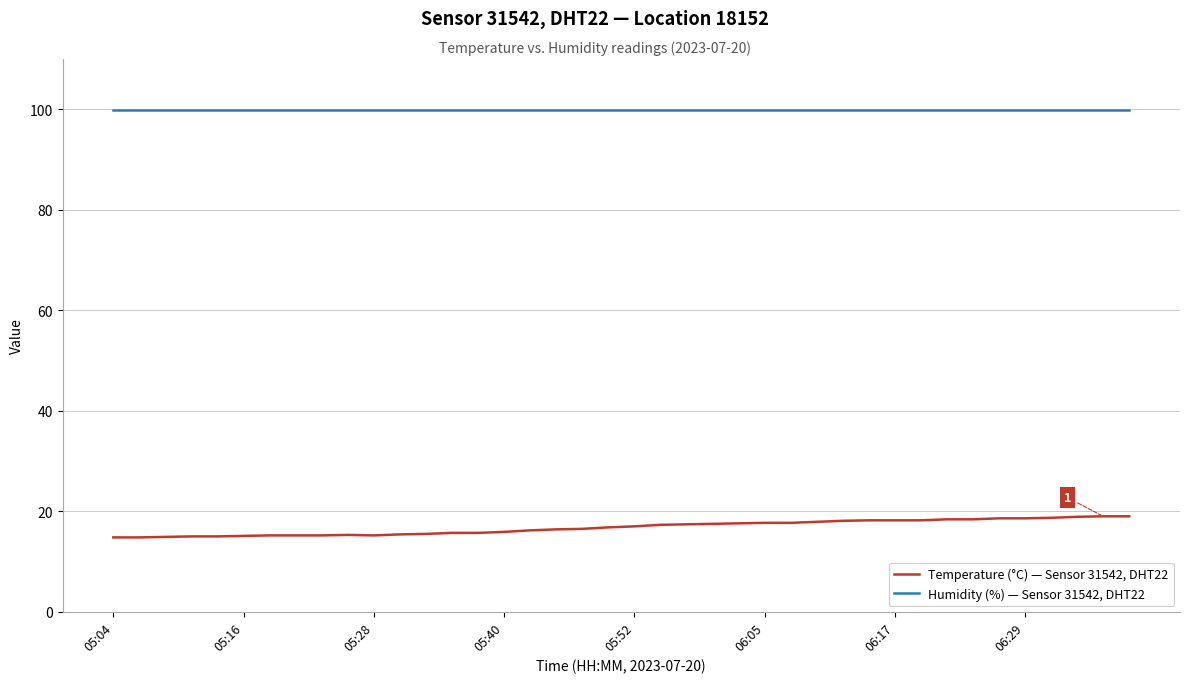

List the series in order of their overall mean, lowest first.

Temperature (°C) — Sensor 31542, DHT22, Humidity (%) — Sensor 31542, DHT22